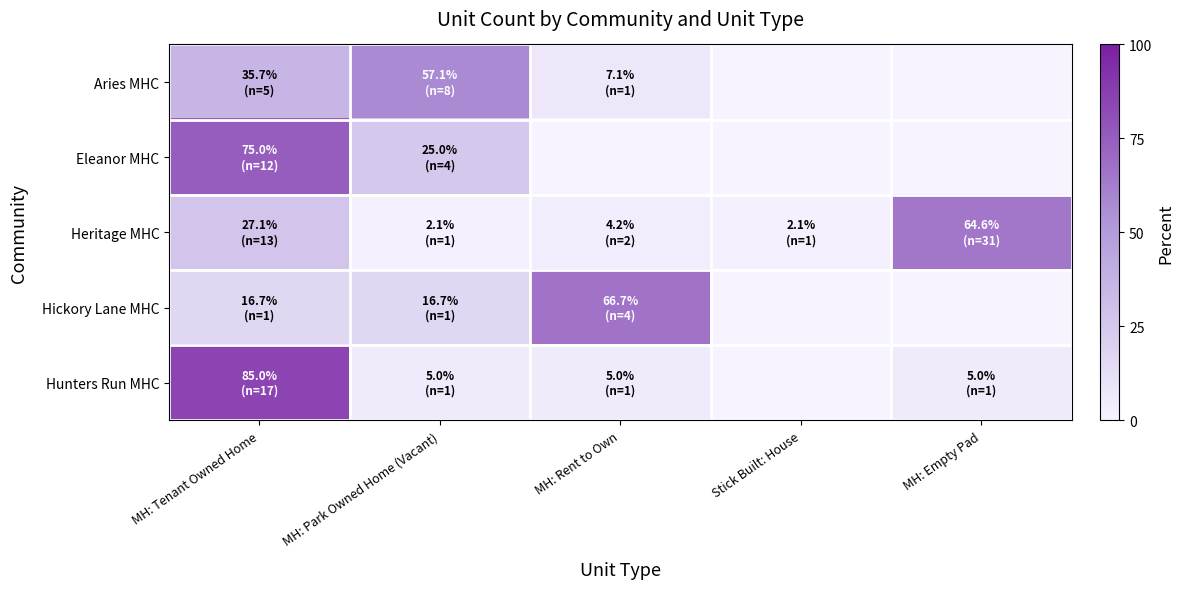

Reading left to right, list all the values displayed in this chart.

Aries MHC: MH: Tenant Owned Home=35.7	MH: Park Owned Home (Vacant)=57.1	MH: Rent to Own=7.1	Stick Built: House=0.0	MH: Empty Pad=0.0
Eleanor MHC: MH: Tenant Owned Home=75.0	MH: Park Owned Home (Vacant)=25.0	MH: Rent to Own=0.0	Stick Built: House=0.0	MH: Empty Pad=0.0
Heritage MHC: MH: Tenant Owned Home=27.1	MH: Park Owned Home (Vacant)=2.1	MH: Rent to Own=4.2	Stick Built: House=2.1	MH: Empty Pad=64.6
Hickory Lane MHC: MH: Tenant Owned Home=16.7	MH: Park Owned Home (Vacant)=16.7	MH: Rent to Own=66.7	Stick Built: House=0.0	MH: Empty Pad=0.0
Hunters Run MHC: MH: Tenant Owned Home=85.0	MH: Park Owned Home (Vacant)=5.0	MH: Rent to Own=5.0	Stick Built: House=0.0	MH: Empty Pad=5.0